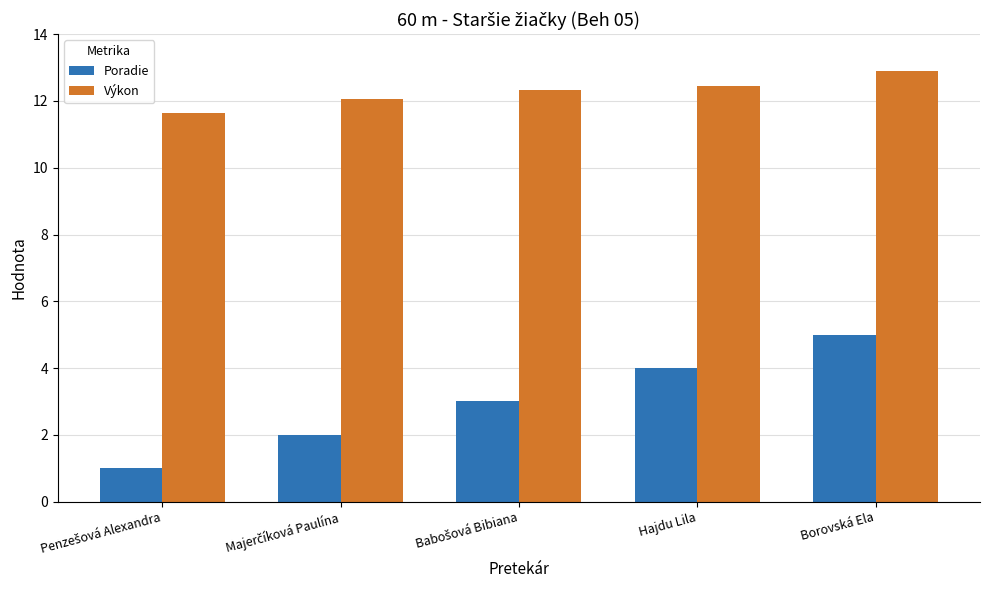

What value does the Výkon series have at Borovská Ela?

12.9